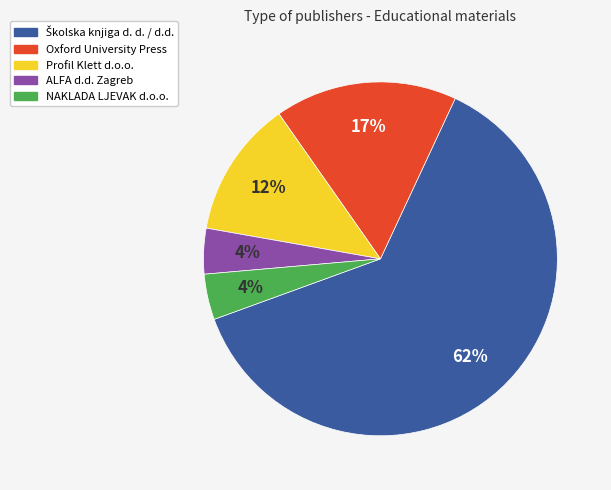

What percentage is the Oxford University Press slice, to the nearest percent?

17%